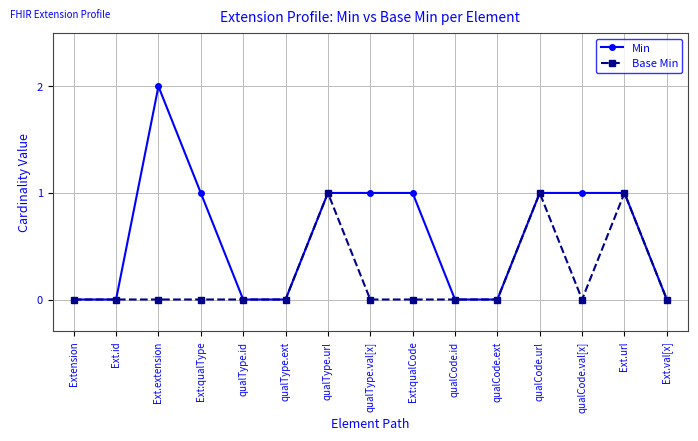

Reading left to right, transcribe all the data shown in this chart.

Min: Extension=0	Ext.id=0	Ext.extension=2	Ext:qualType=1	qualType.id=0	qualType.ext=0	qualType.url=1	qualType.val[x]=1	Ext:qualCode=1	qualCode.id=0	qualCode.ext=0	qualCode.url=1	qualCode.val[x]=1	Ext.url=1	Ext.val[x]=0
Base Min: Extension=0	Ext.id=0	Ext.extension=0	Ext:qualType=0	qualType.id=0	qualType.ext=0	qualType.url=1	qualType.val[x]=0	Ext:qualCode=0	qualCode.id=0	qualCode.ext=0	qualCode.url=1	qualCode.val[x]=0	Ext.url=1	Ext.val[x]=0